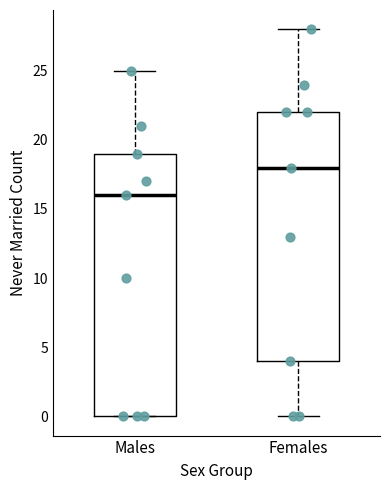

Where does the upper whisker of the box for Males end on the y-axis? The values are not printed on the chart, so give them approximately, as read against the axis.

25